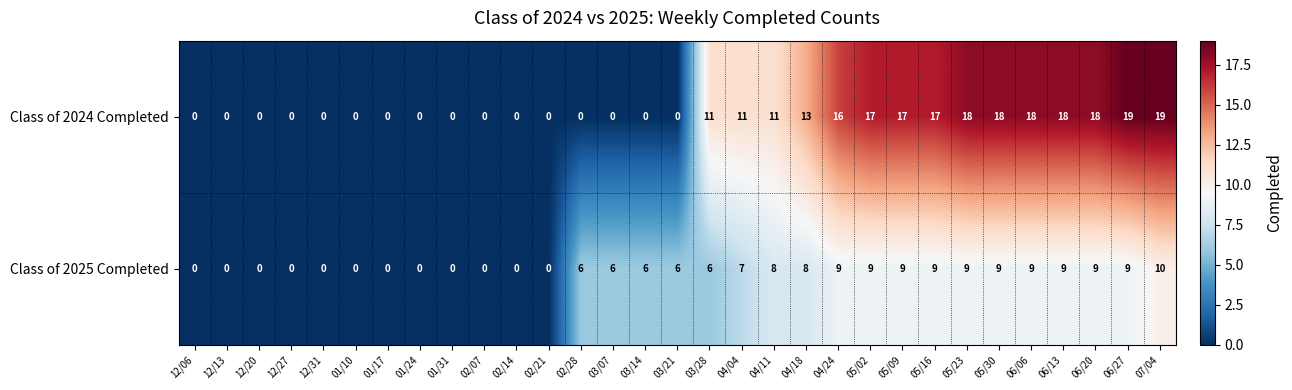

The value of Class of 2025 Completed at 05/02 is 13. True or false?

False